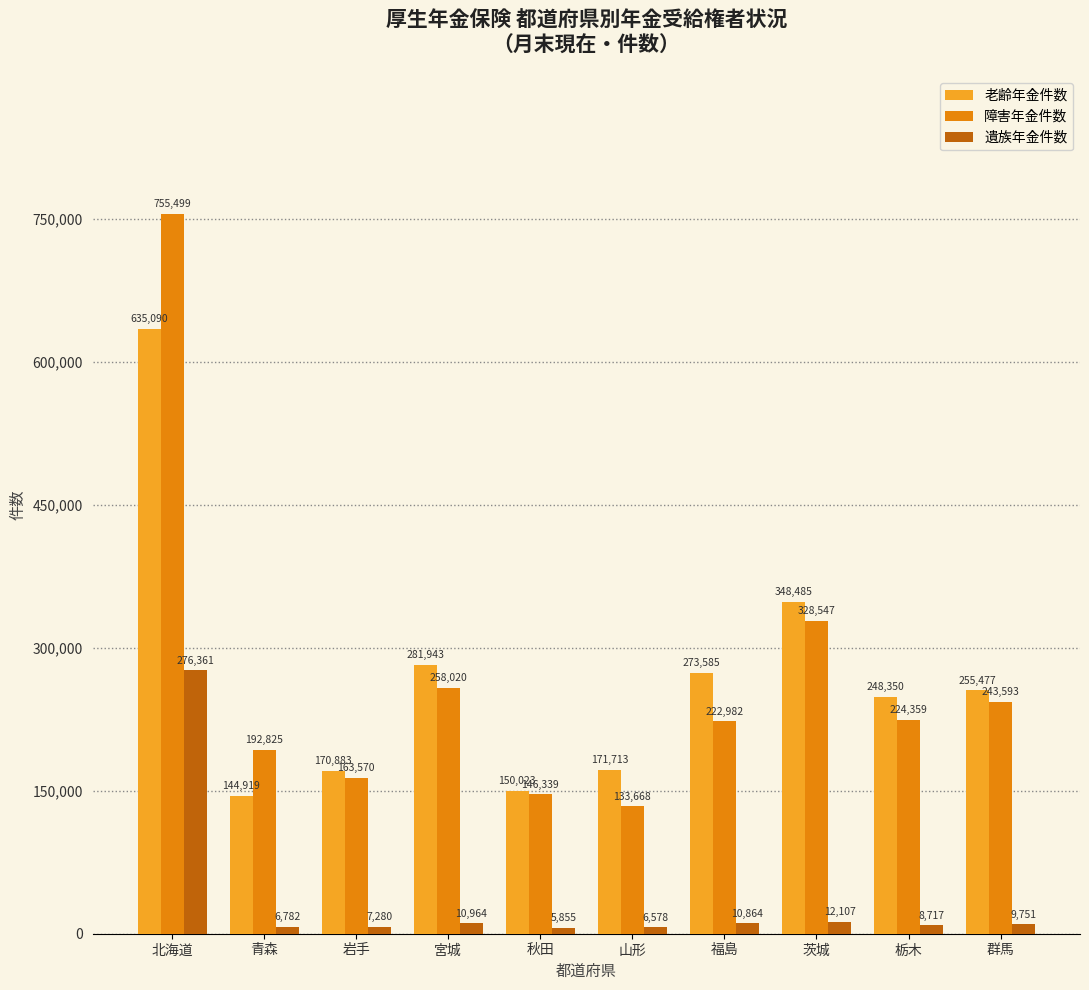

What is the average value of the 障害年金件数 series?

266940